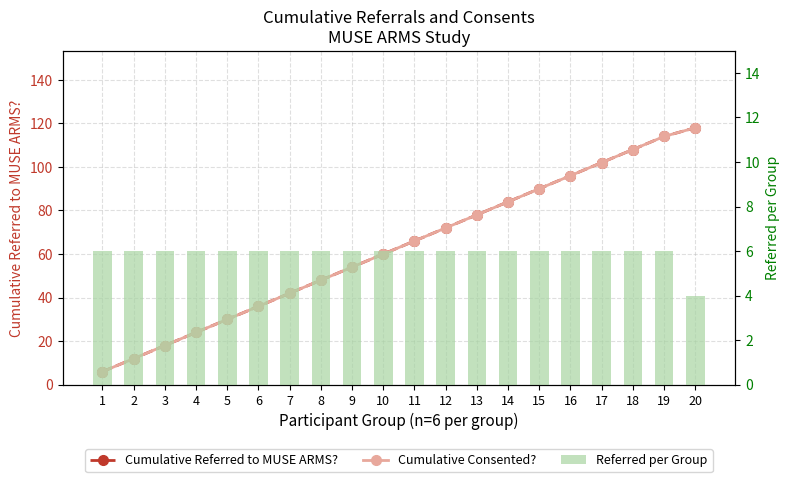

What is the minimum value for Referred per Group?

4